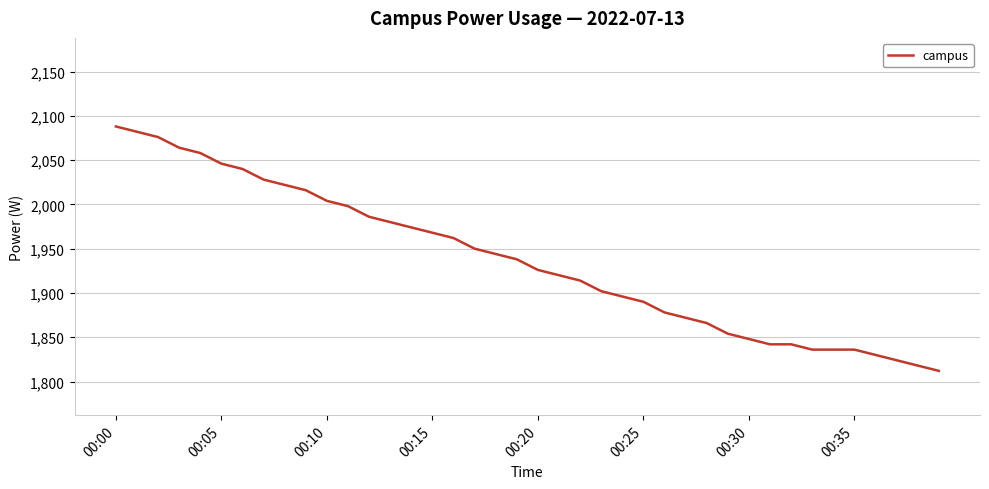

What is the difference between the maximum and minimum values?

276